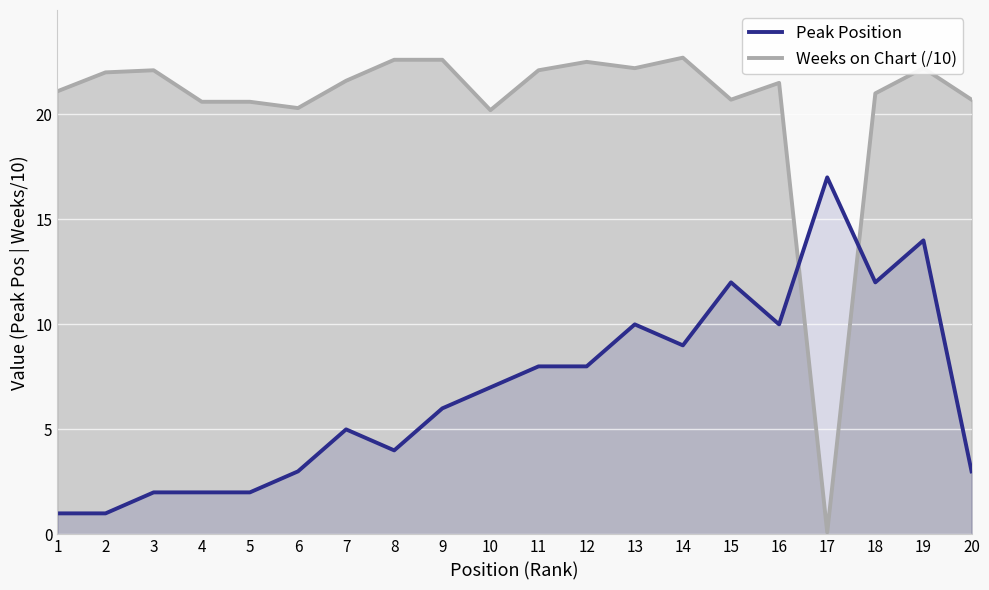

Rank the categories by value from highest to lowest.

17, 19, 15, 18, 13, 16, 14, 11, 12, 10, 9, 7, 8, 6, 20, 3, 4, 5, 1, 2